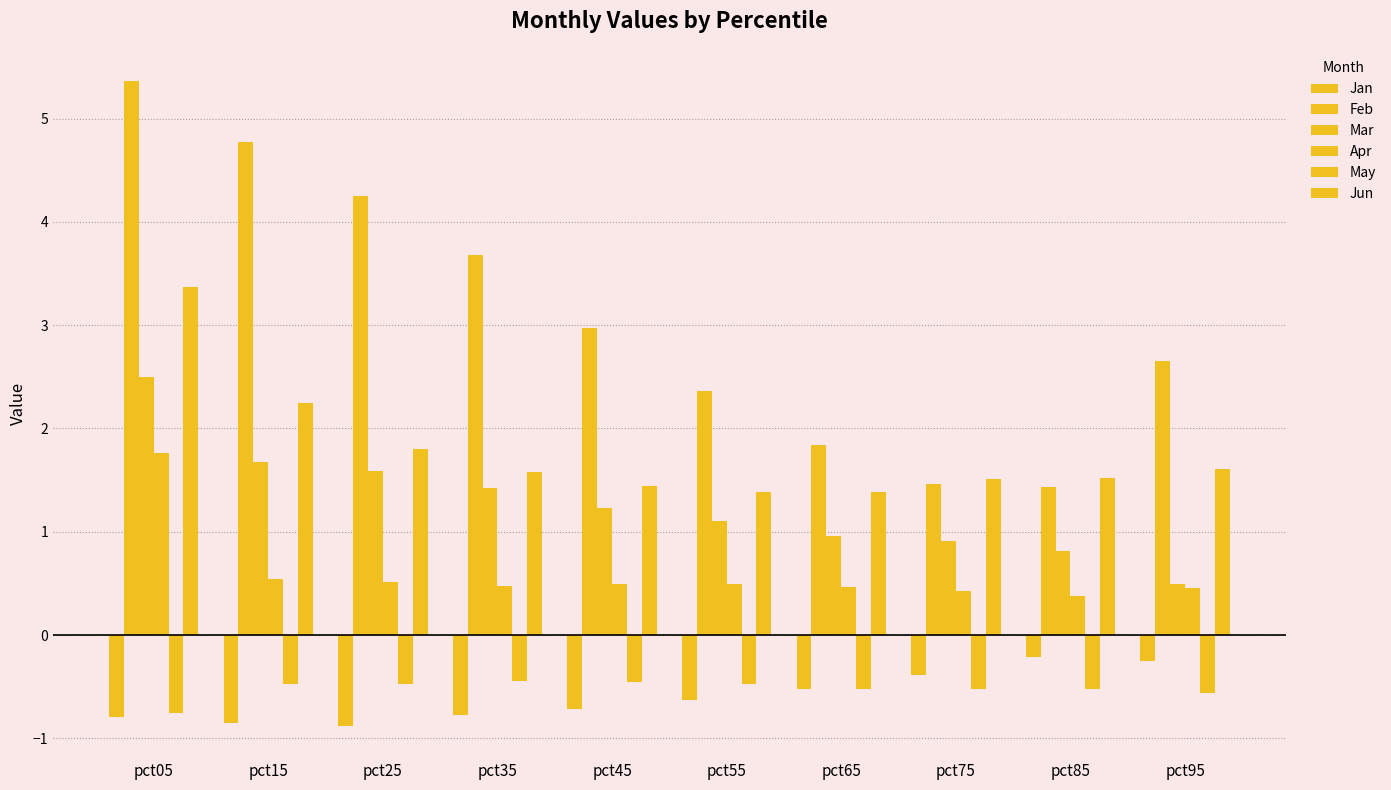

Which category has the highest value in the Jun series?

pct05